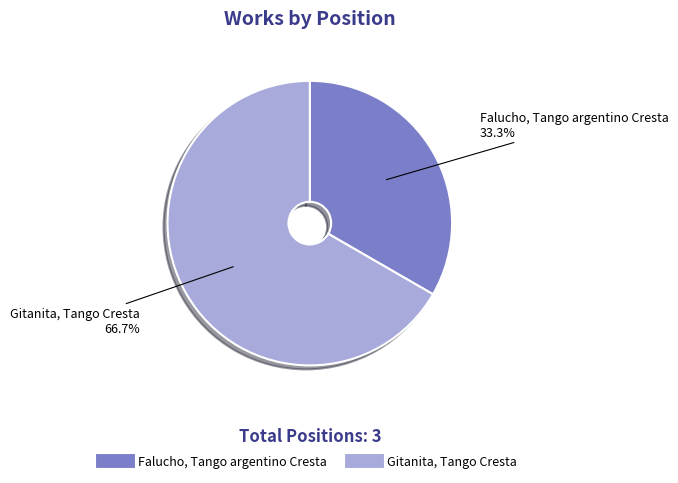

What is the ratio of the value at Gitanita, Tango Cresta to the value at Falucho, Tango argentino Cresta?

2.0